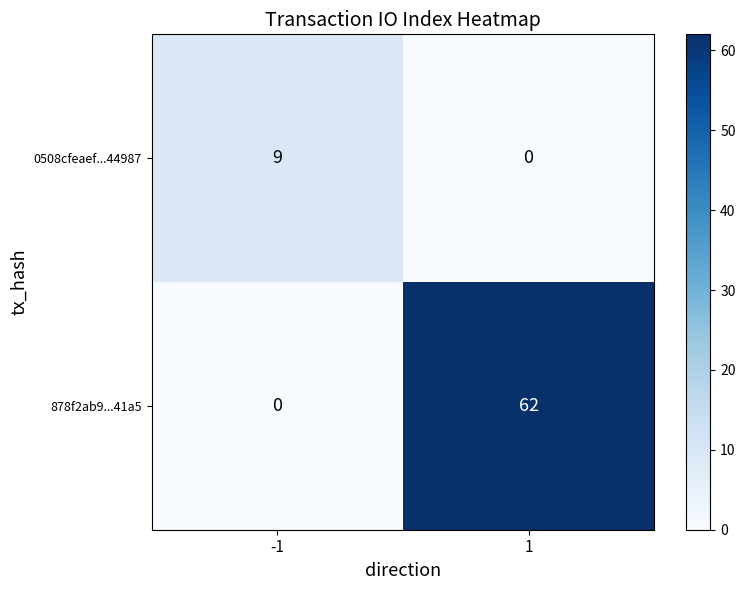

What is the greatest value displayed?

62